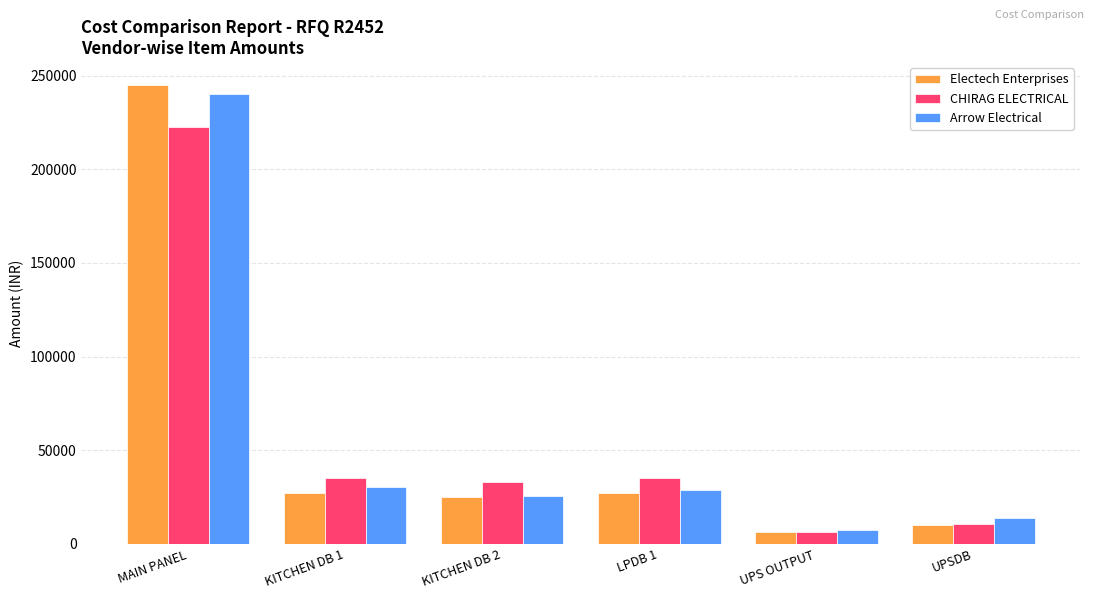

What are all the series names shown in the legend?

Electech Enterprises, CHIRAG ELECTRICAL, Arrow Electrical